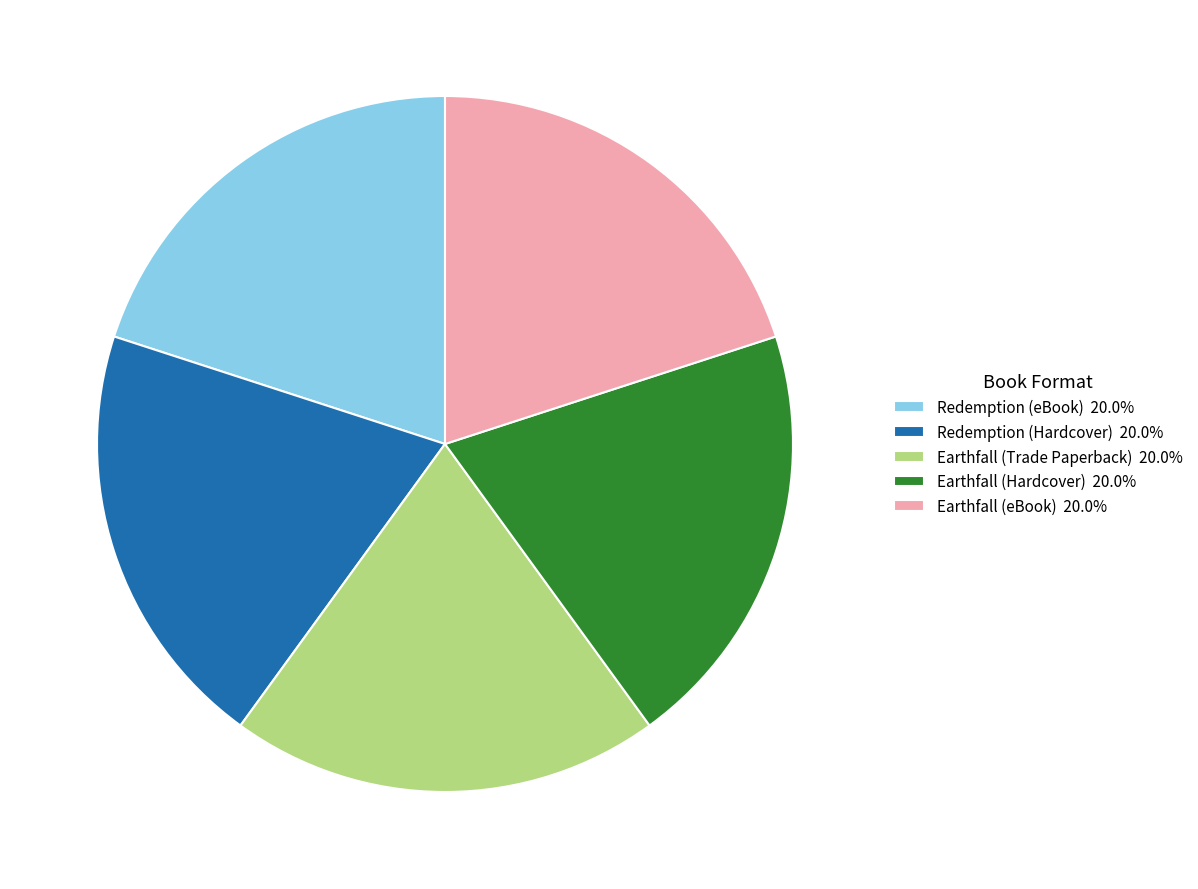

Does Earthfall (Trade Paperback) 20.0% represent more than half of the total?

No